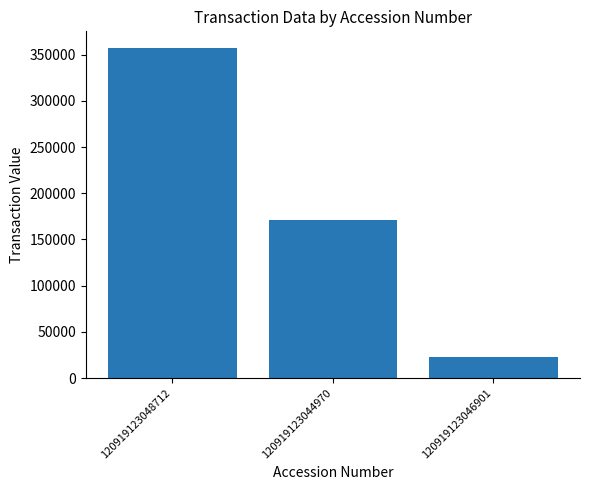

What is the smallest value displayed?

22581